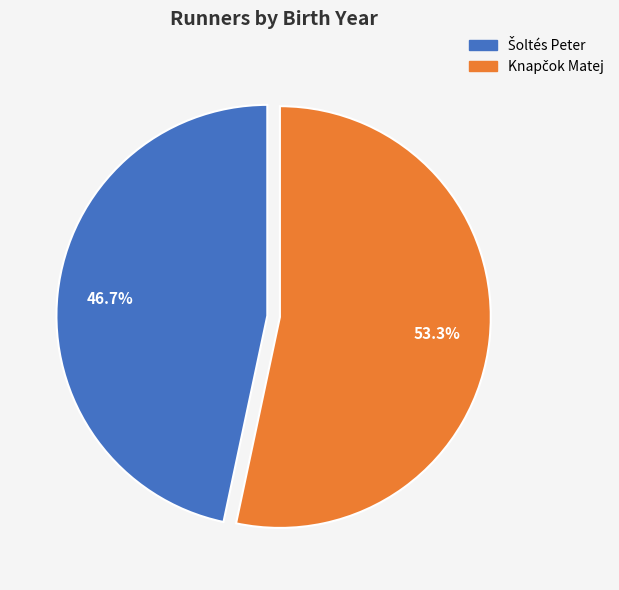

Is there any slice that represents more than half of the pie?

Yes